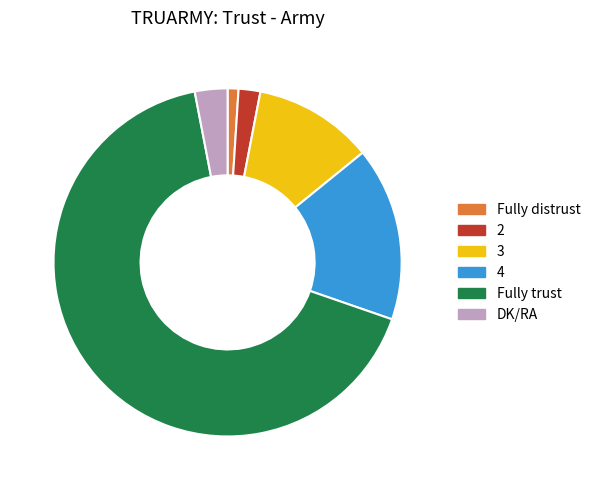

Rank the categories by value from highest to lowest.

Fully trust, 4, 3, DK/RA, 2, Fully distrust